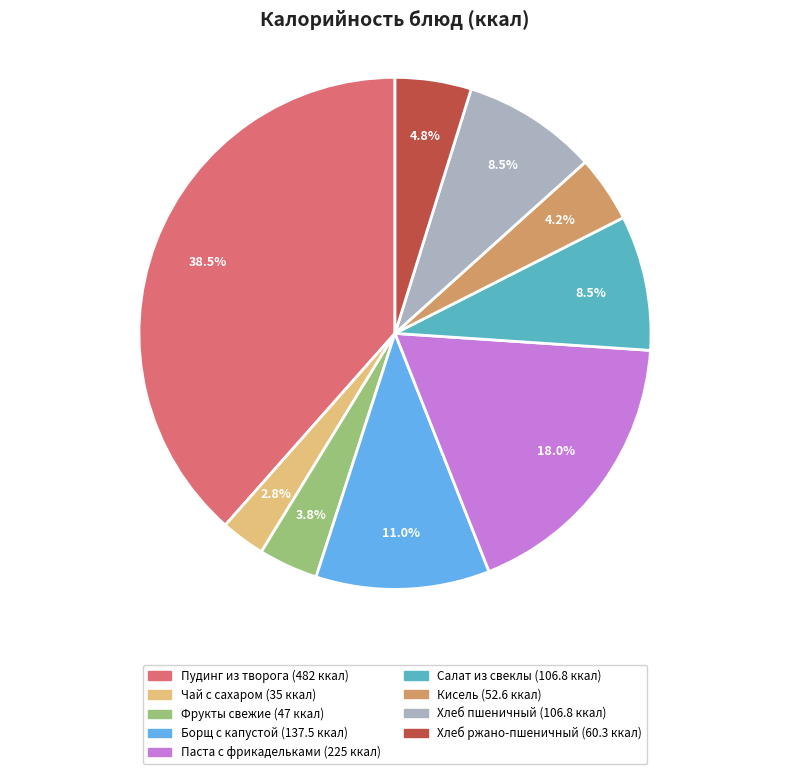

Count the number of slices in the pie.

9